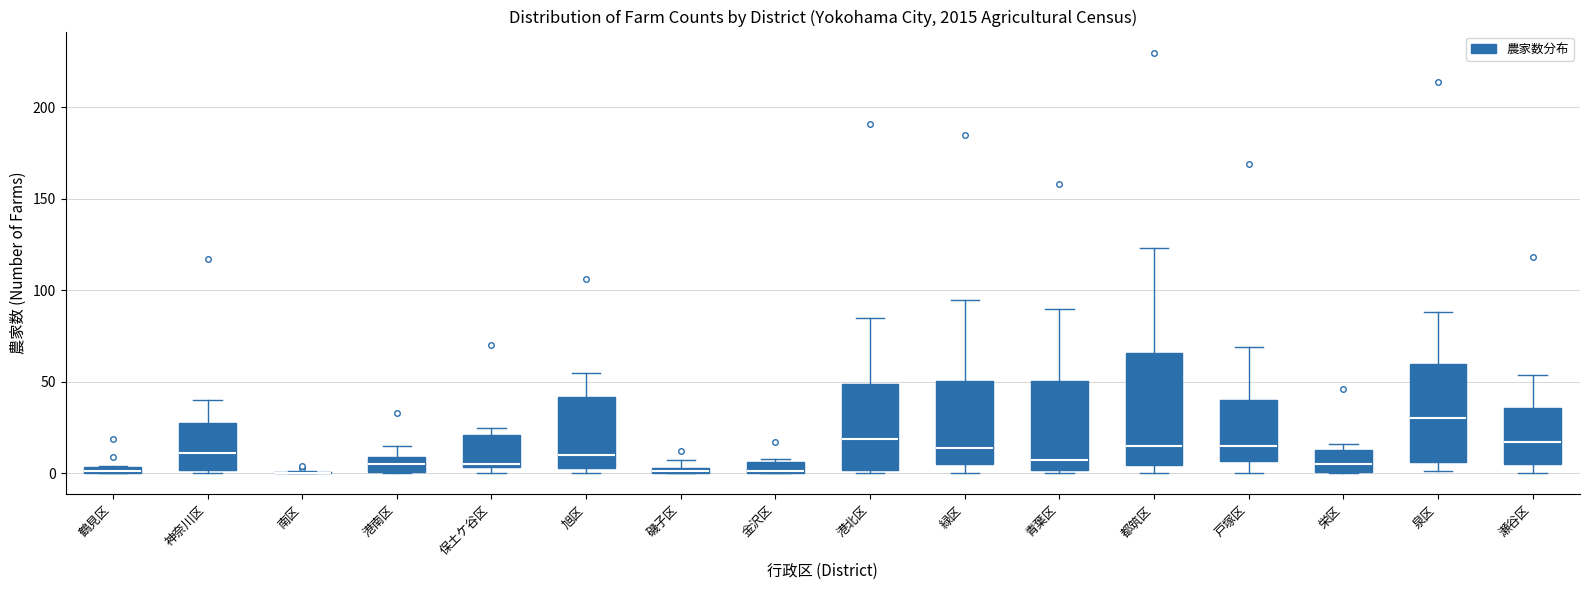

Comparing the boxes themselves (not the whiskers), which one is the tallest?

都筑区